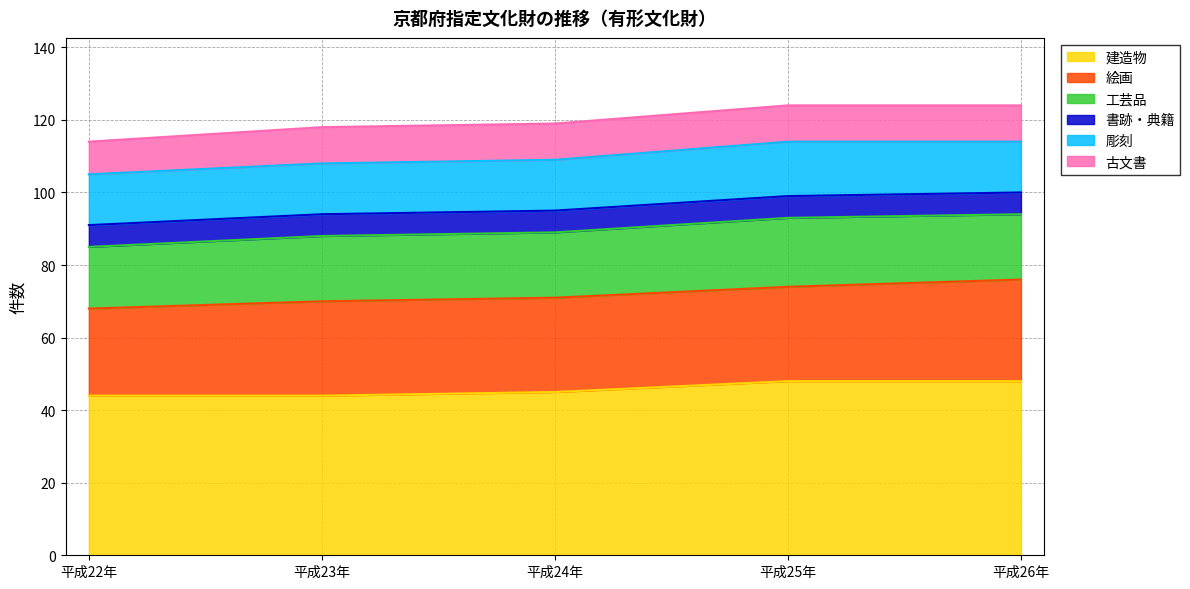

What is the approximate value of 書跡・典籍 at 平成23年?

6